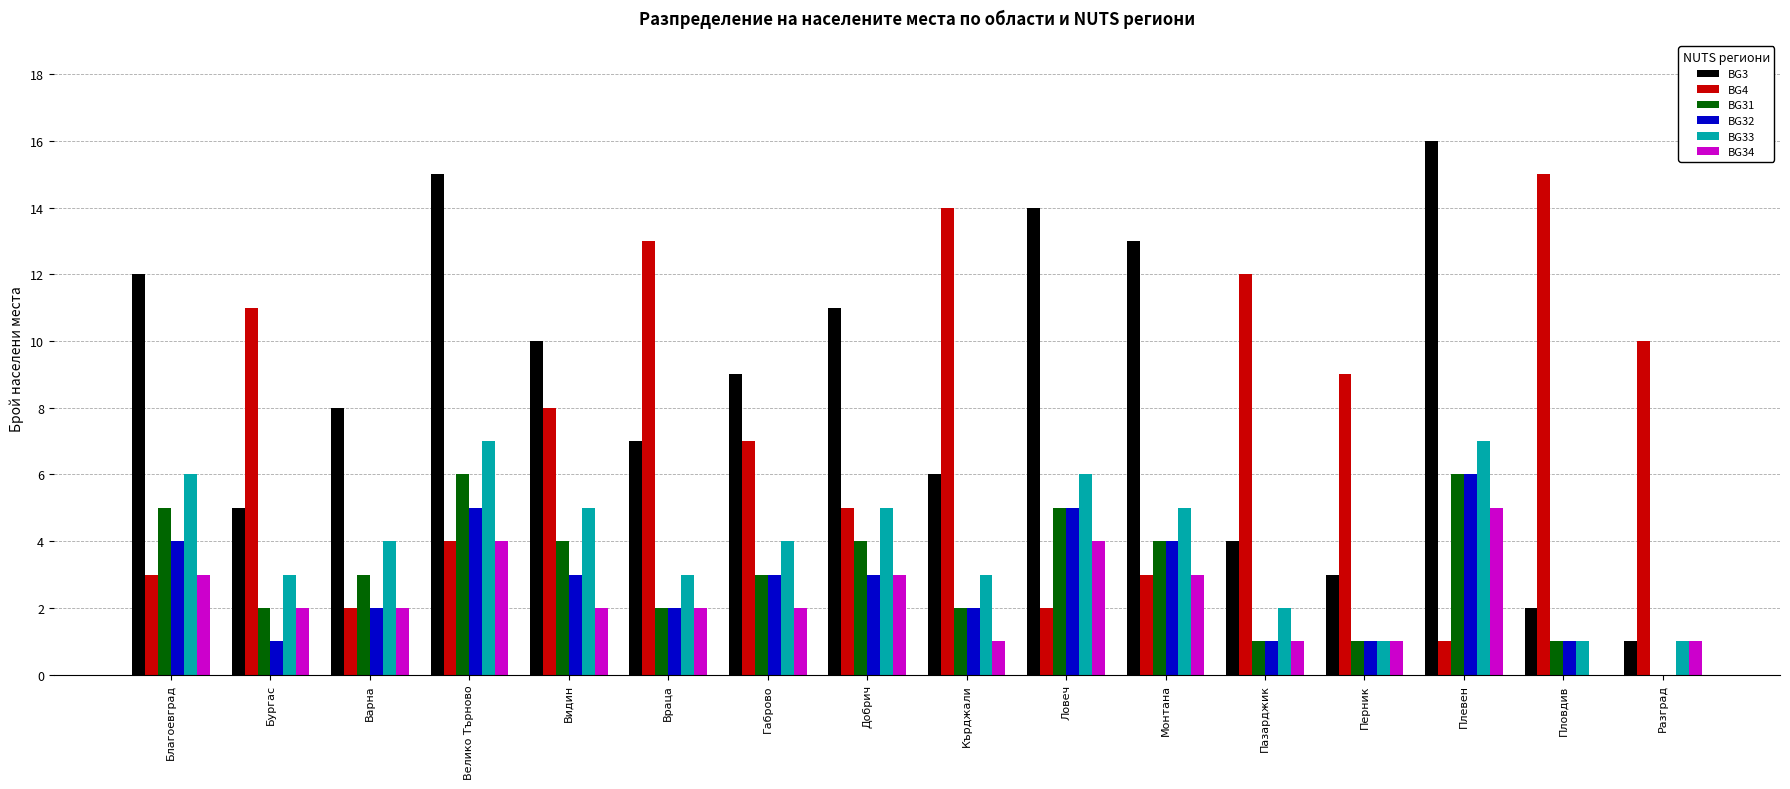

Count the BG34 values in the range 1 to 3.

12